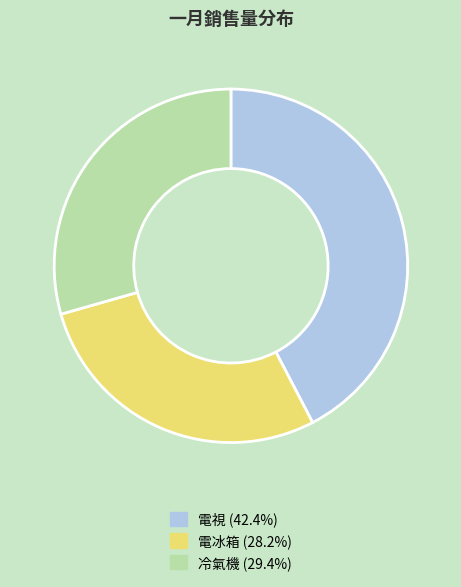

What is the largest slice in the pie chart?

電視